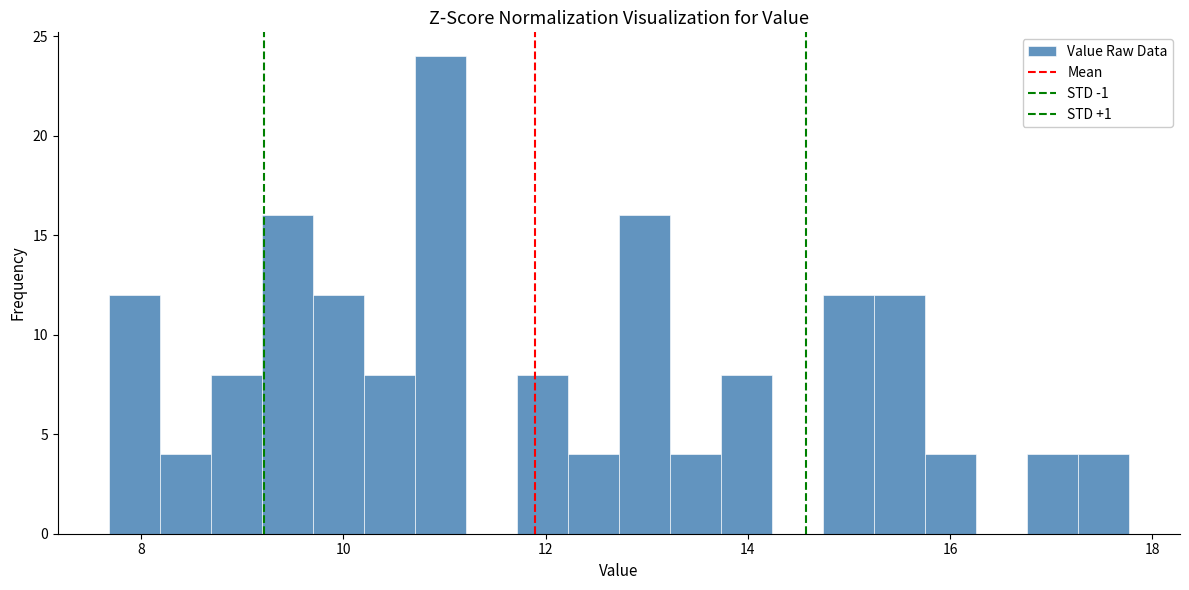

Read against the x-axis, roughly where is the centre of the tallest bar?

11.0